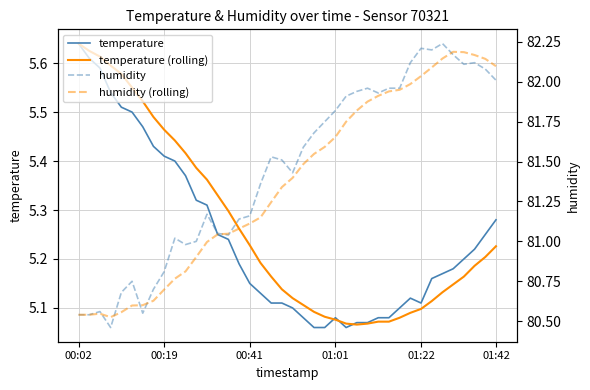

Reading right to left, transcribe all the data shown in this chart.

temperature: 5.3	5.2	5.2	5.2	5.2	5.2	5.2	5.1	5.1	5.1	5.1	5.1	5.1	5.1	5.1	5.1	5.1	5.1	5.1	5.1	5.1	5.1	5.1	5.2	5.2	5.2	5.2	5.3	5.3	5.4	5.4	5.4	5.4	5.5	5.5	5.5	5.5	5.6	5.6	5.6
temperature (rolling): 5.2	5.2	5.2	5.2	5.1	5.1	5.1	5.1	5.1	5.1	5.1	5.1	5.1	5.1	5.1	5.1	5.1	5.1	5.1	5.1	5.1	5.2	5.2	5.2	5.3	5.3	5.3	5.4	5.4	5.4	5.4	5.5	5.5	5.5	5.5	5.6	5.6	5.6	5.6	5.6
humidity: 82.0	82.1	82.1	82.1	82.2	82.2	82.2	82.2	82.1	82.0	82.0	81.9	82.0	81.9	81.9	81.8	81.8	81.7	81.6	81.4	81.5	81.5	81.4	81.2	81.1	81.0	81.0	81.2	81.0	81.0	81.0	80.8	80.7	80.5	80.8	80.7	80.5	80.6	80.5	80.5
humidity (rolling): 82.1	82.1	82.2	82.2	82.2	82.1	82.1	82.0	82.0	81.9	81.9	81.9	81.9	81.8	81.8	81.7	81.6	81.5	81.5	81.4	81.3	81.2	81.2	81.1	81.1	81.0	81.0	81.0	80.9	80.8	80.8	80.7	80.6	80.6	80.6	80.6	80.5	80.5	80.5	80.5